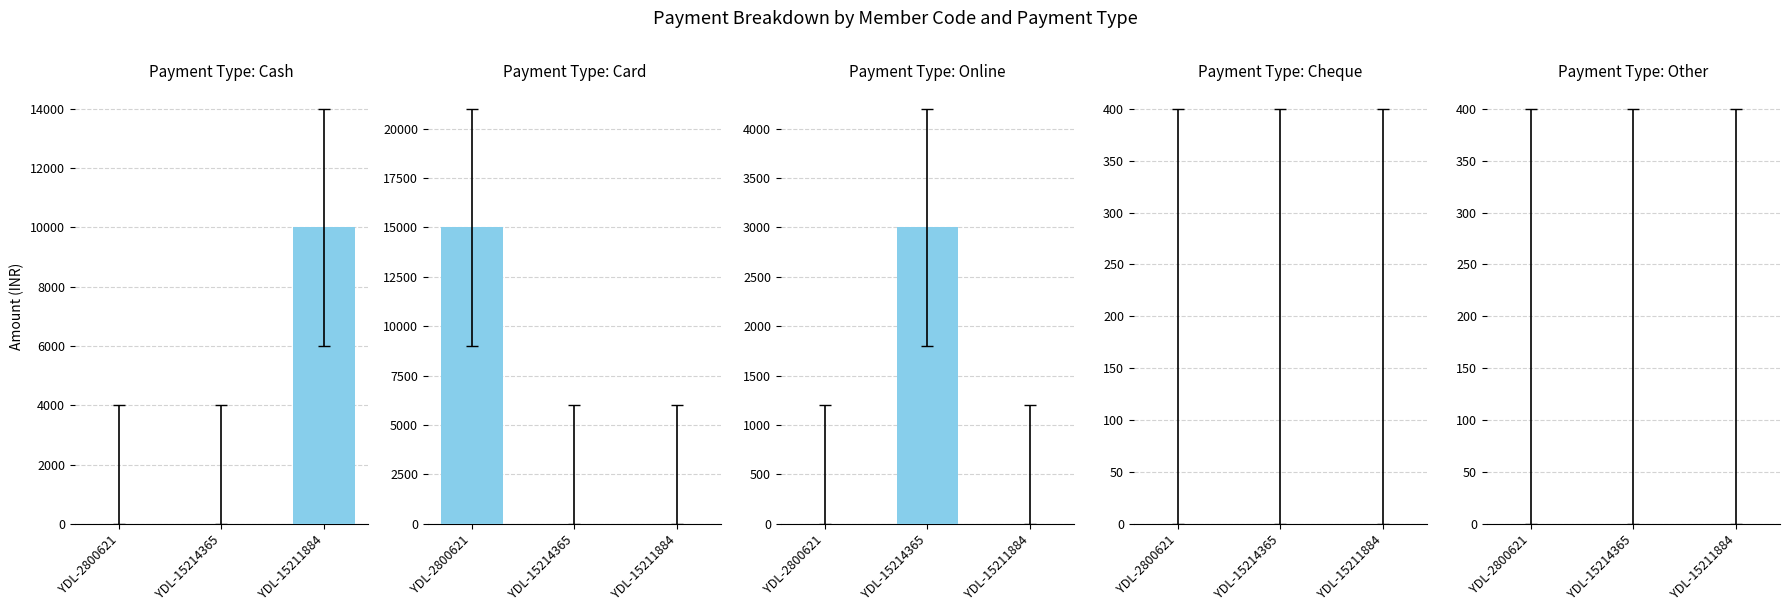

What is the average value of the Card series?

5000